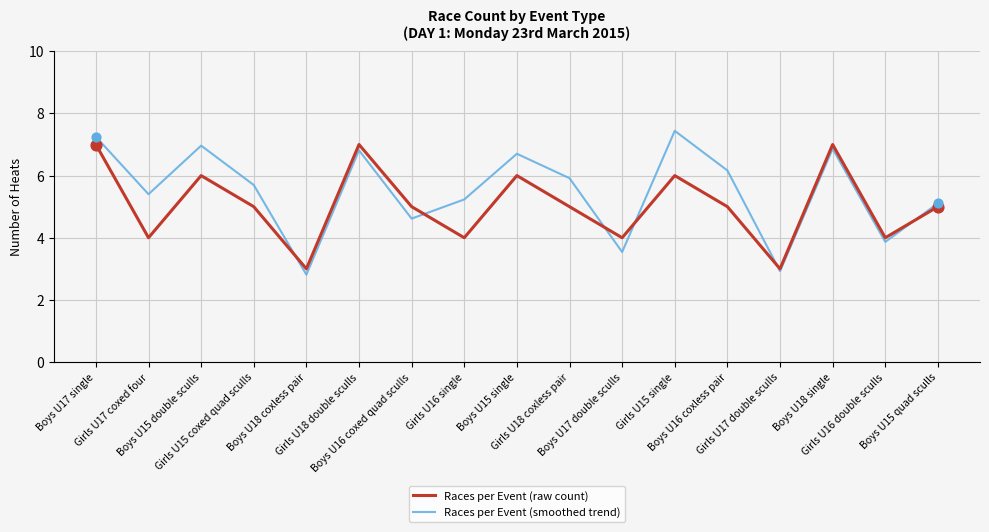

At which category is the sum across all series the highest?

Boys U17 single